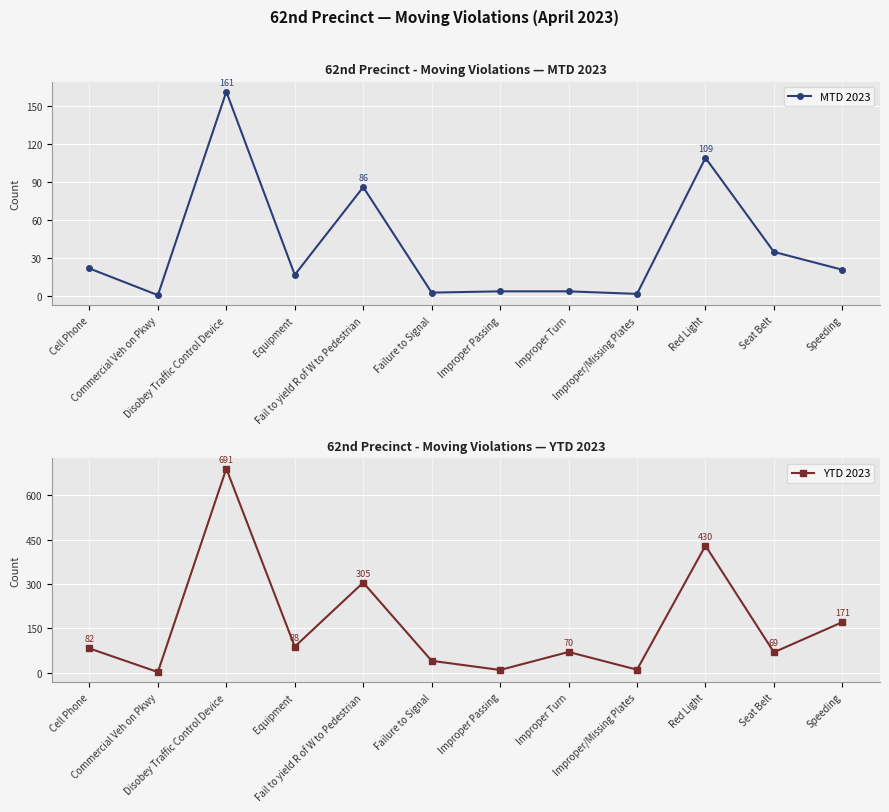

Count the number of categories in the chart.

12